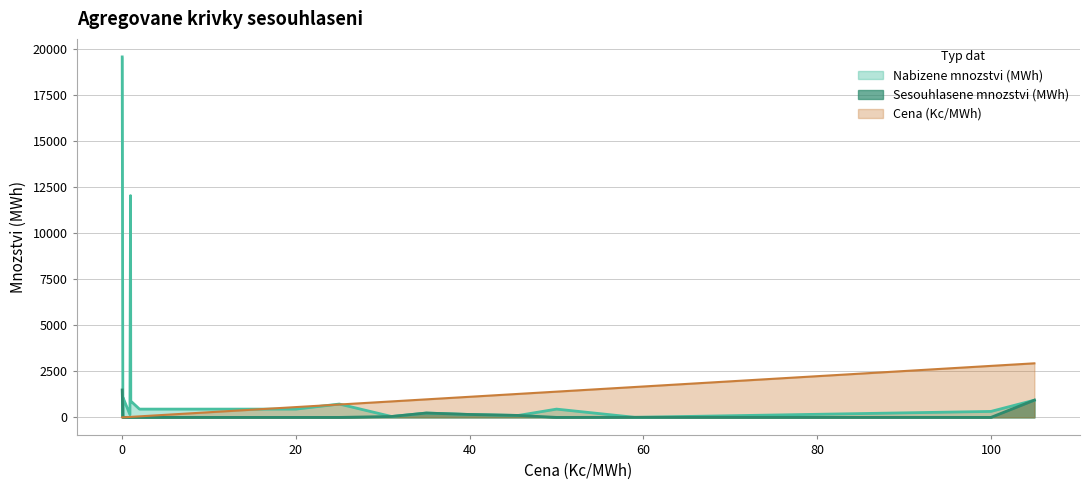

How many distinct data groups are displayed?

3